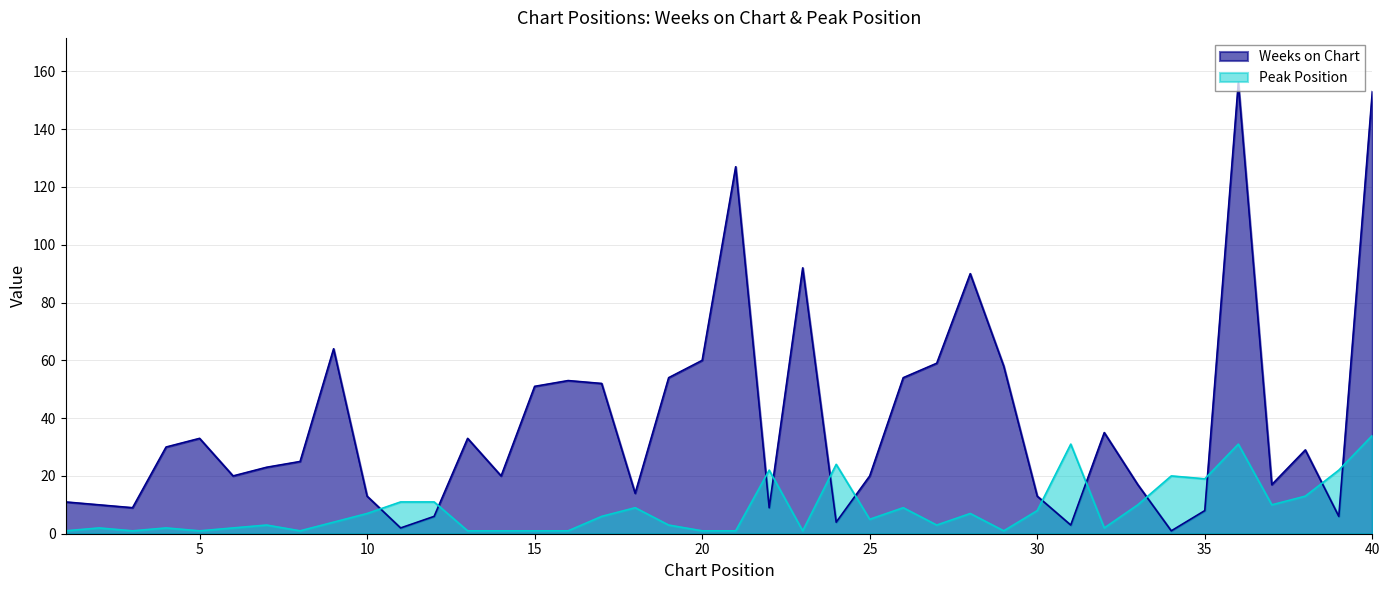

Reading right to left, extract all data points from this chart.

Weeks on Chart: 153	6	29	17	156	8	1	17	35	3	13	58	90	59	54	20	4	92	9	127	60	54	14	52	53	51	20	33	6	2	13	64	25	23	20	33	30	9	10	11
Peak Position: 34	22	13	10	31	19	20	10	2	31	8	1	7	3	9	5	24	1	22	1	1	3	9	6	1	1	1	1	11	11	7	4	1	3	2	1	2	1	2	1